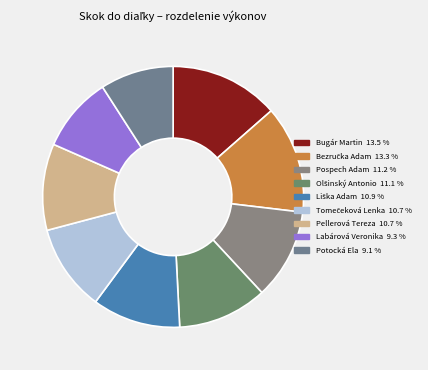

What is the total percentage of Bezručka Adam and Bugár Martin?

26.9%